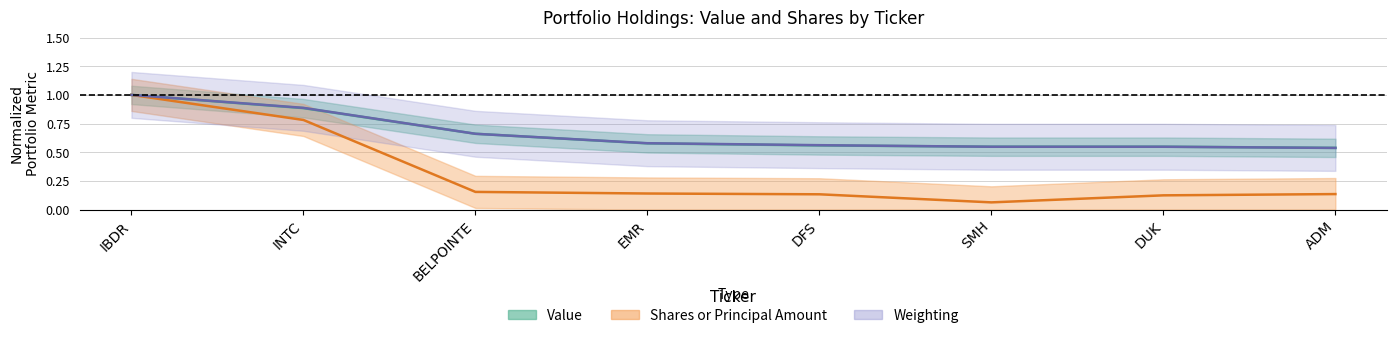

Where is shares nearest to the value 0?

SMH